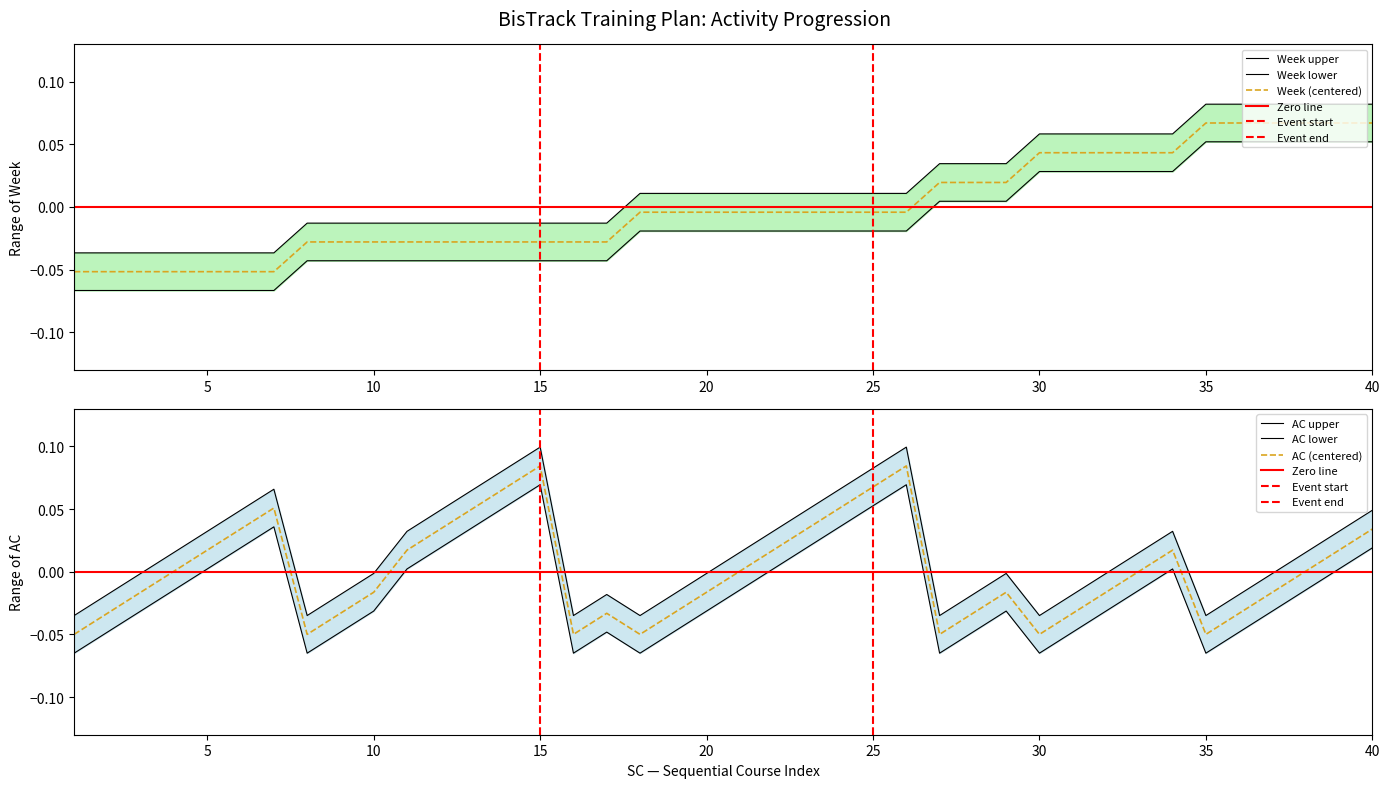

Rank the series by their average value, from highest to lowest.

AC, Week